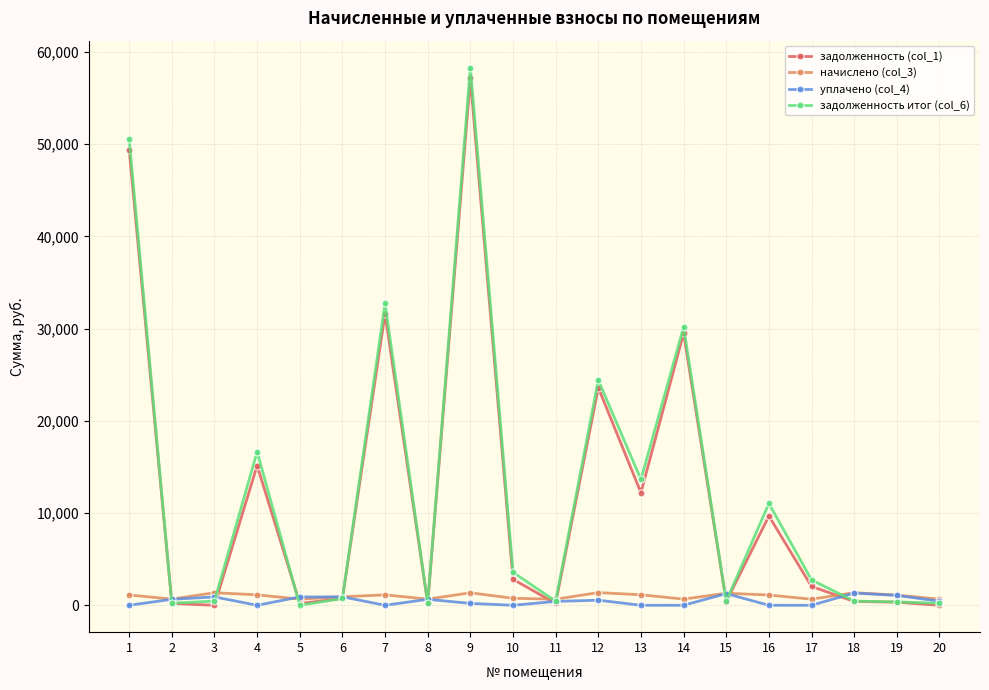

Which series has the widest spread of values?

задолженность итог (col_6)